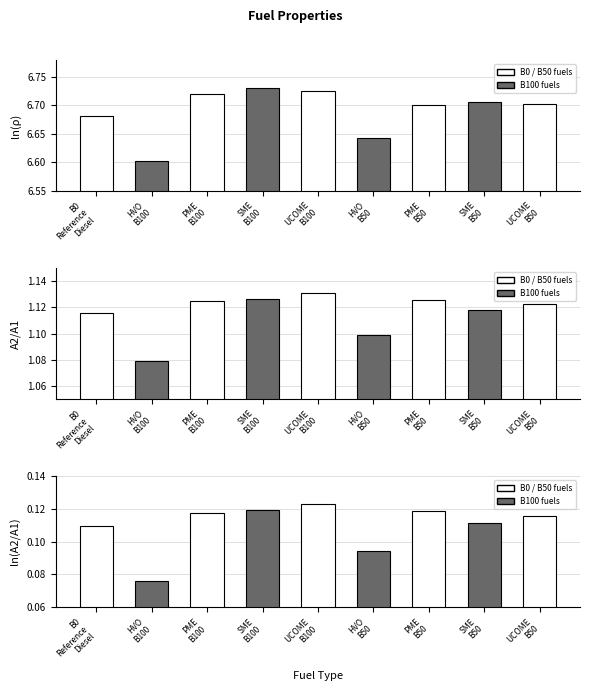

True or false: ln(A2/A1) has a value of 0.0 at SME
B100.

False